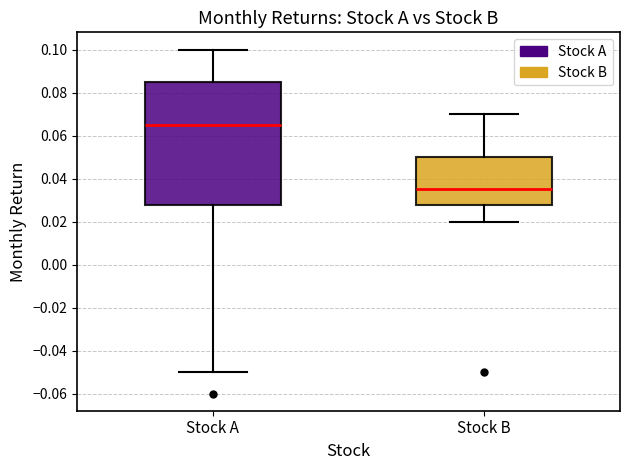

Reading left to right, transcribe this box plot: for each box, give where its median line is, the range the box spans, and where its two whiskers end, as read against the y-axis. The values are not printed on the chart, so give them approximately, as read against the axis.

Stock A: median 0.066, box 0.028 to 0.086, whiskers -0.050 to 0.100
Stock B: median 0.036, box 0.028 to 0.050, whiskers 0.020 to 0.070